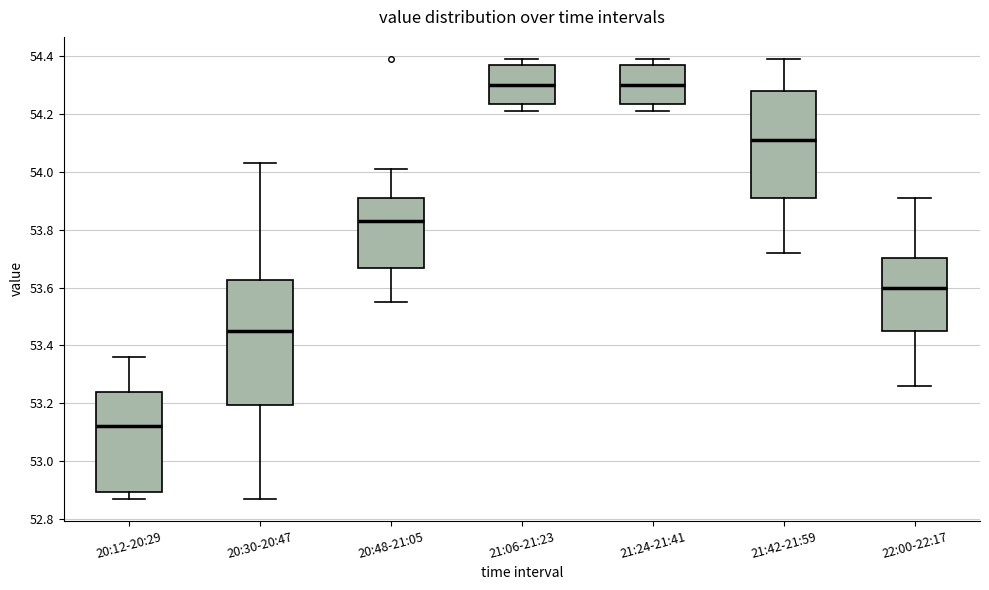

Reading left to right, read every box against the y-axis: the position of its median line, the range the box covers, and the ends of its whiskers. The values are not printed on the chart, so give them approximately, as read against the axis.

20:12-20:29: median 53.12, box 52.90 to 53.24, whiskers 52.88 to 53.36
20:30-20:47: median 53.46, box 53.20 to 53.62, whiskers 52.88 to 54.04
20:48-21:05: median 53.84, box 53.66 to 53.92, whiskers 53.56 to 54.02
21:06-21:23: median 54.30, box 54.24 to 54.36, whiskers 54.22 to 54.40
21:24-21:41: median 54.30, box 54.24 to 54.36, whiskers 54.22 to 54.40
21:42-21:59: median 54.12, box 53.92 to 54.28, whiskers 53.72 to 54.40
22:00-22:17: median 53.60, box 53.46 to 53.70, whiskers 53.26 to 53.92